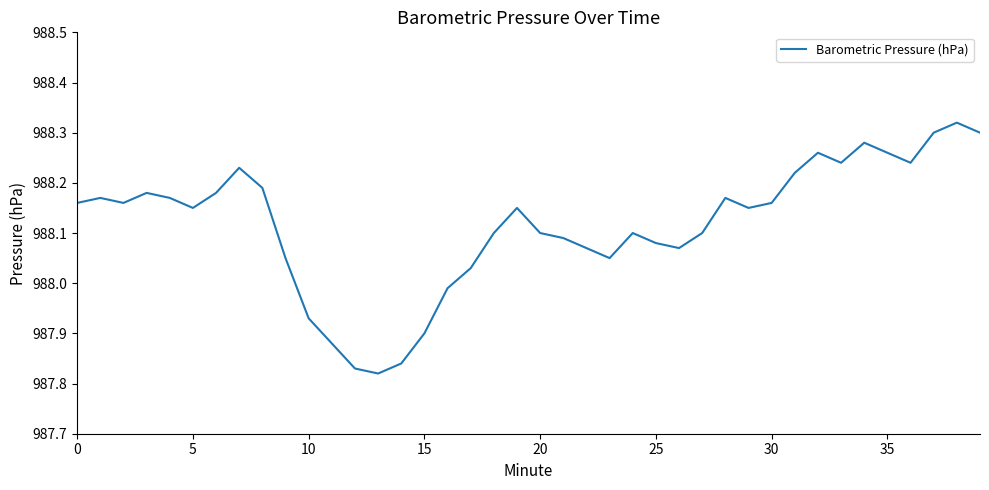

What is the difference between the maximum and minimum values?

0.5